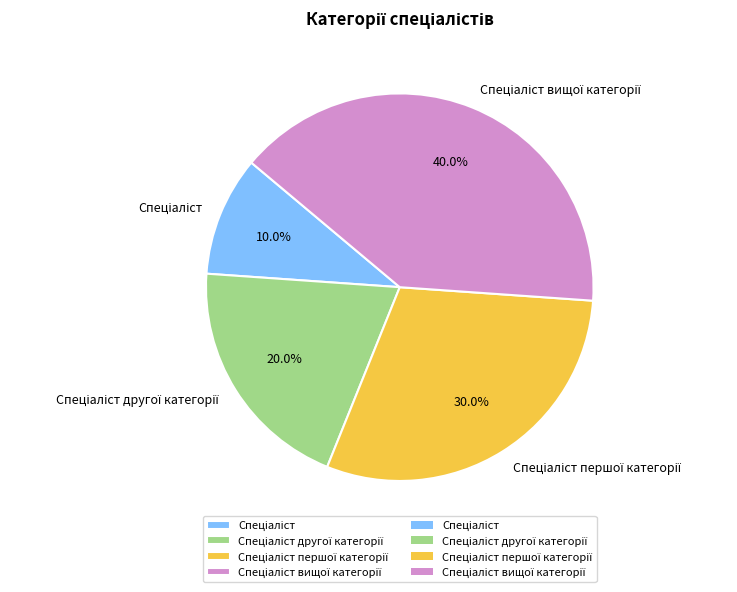

Is there any slice that represents more than half of the pie?

No